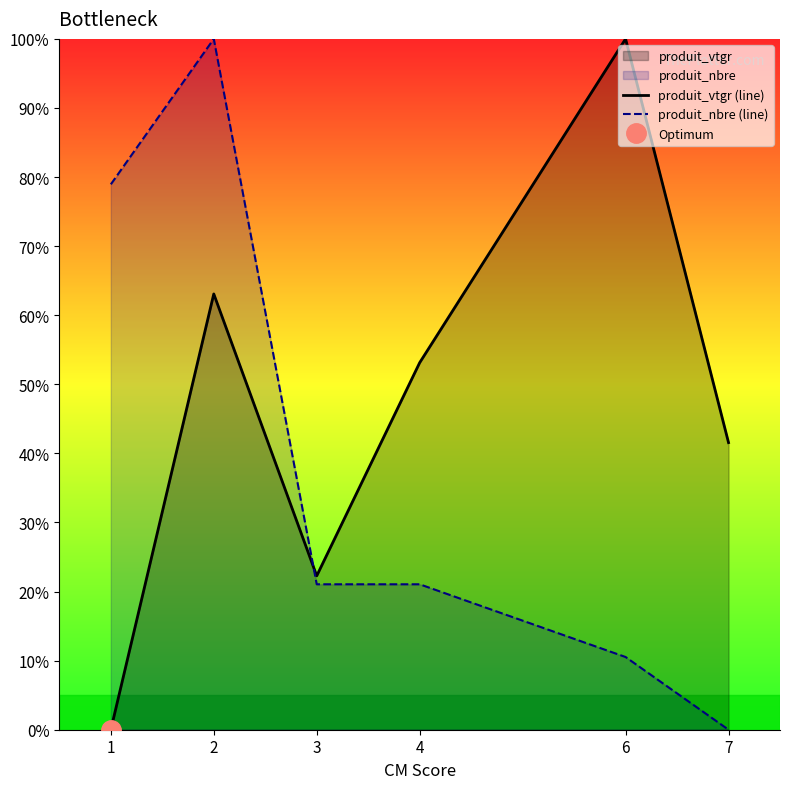

True or false: produit_vtgr (line) has more than 1 points higher than both neighbors.

True